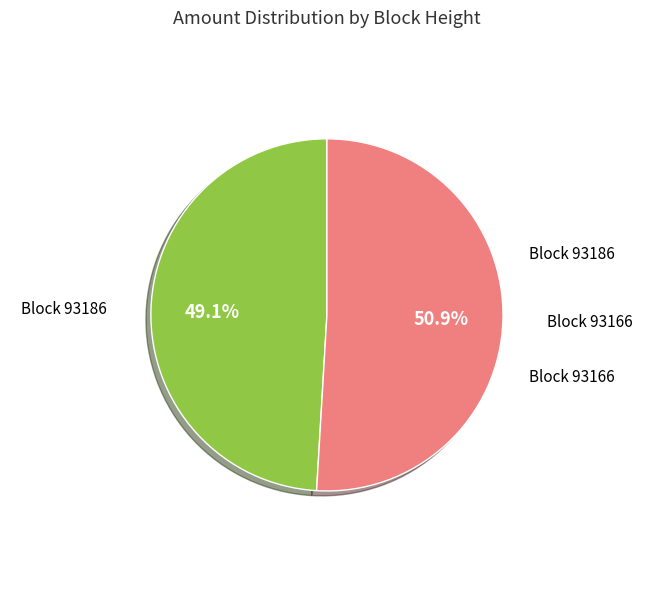

Is there a majority slice in this chart?

Yes